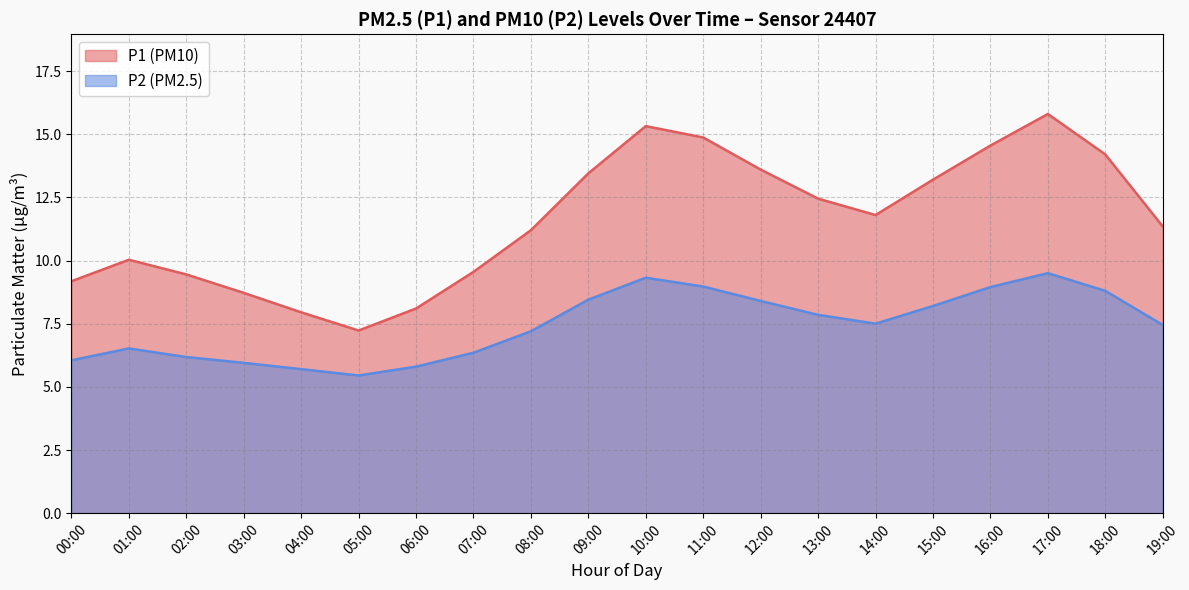

What is the sum of all P2 values?

148.6